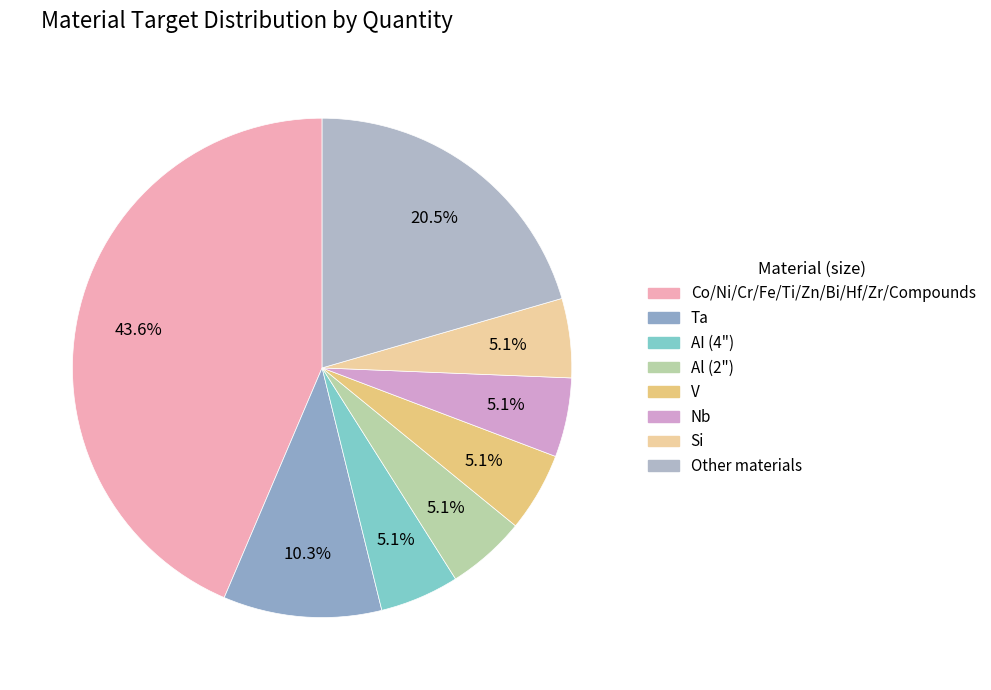

How many segments does this pie chart have?

8